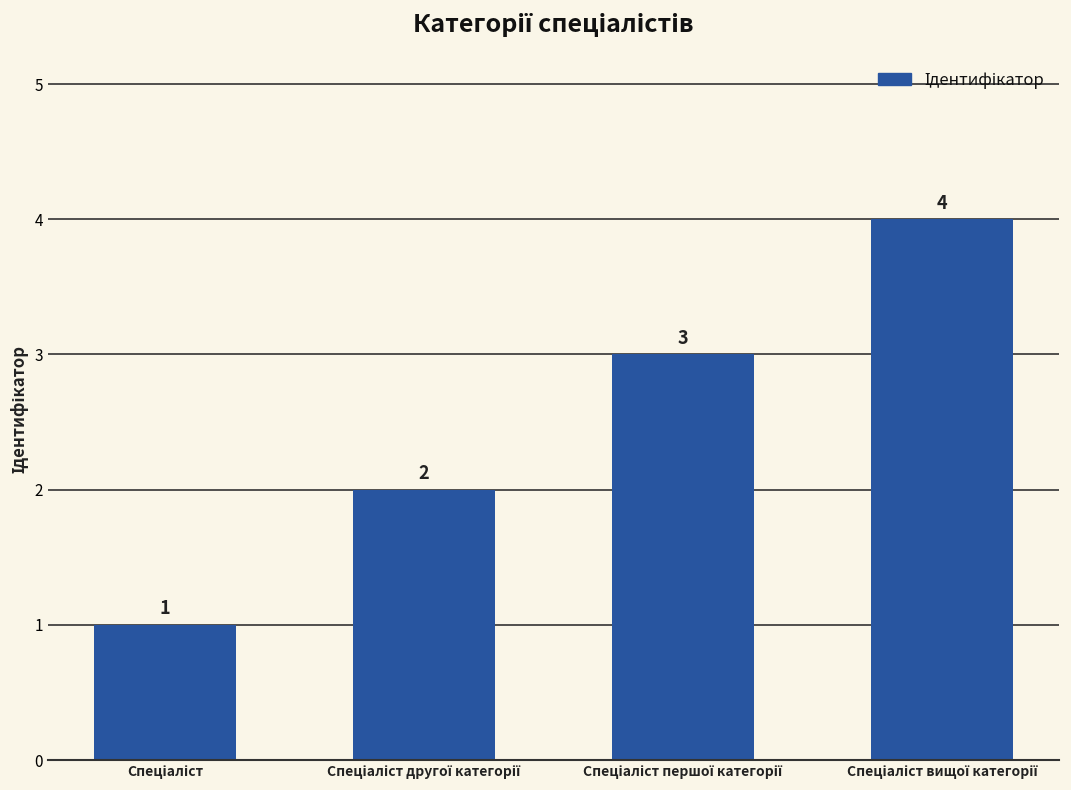

What is the maximum value shown in the chart?

4